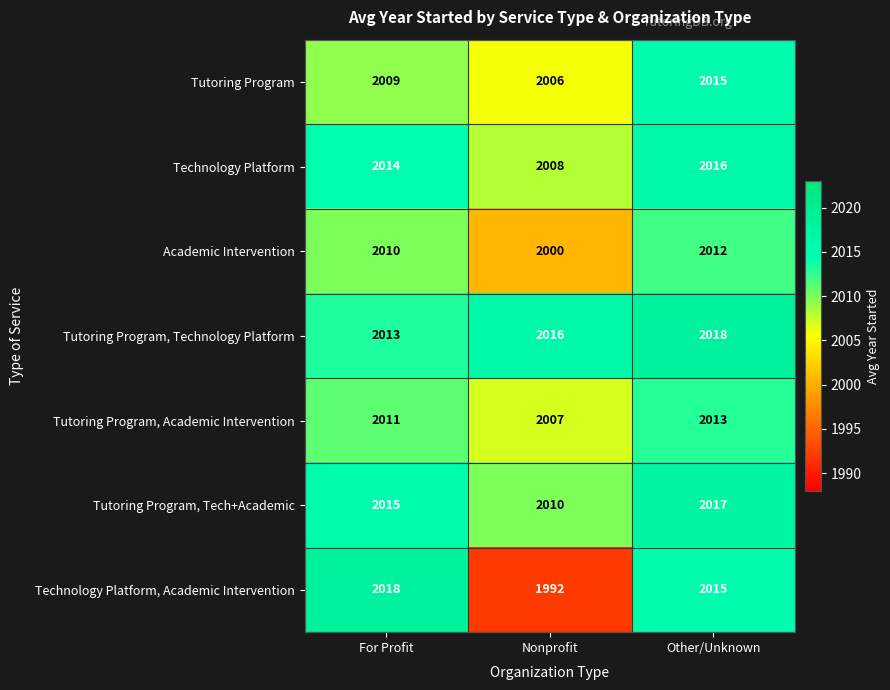

What is the maximum value shown in the chart?

2018